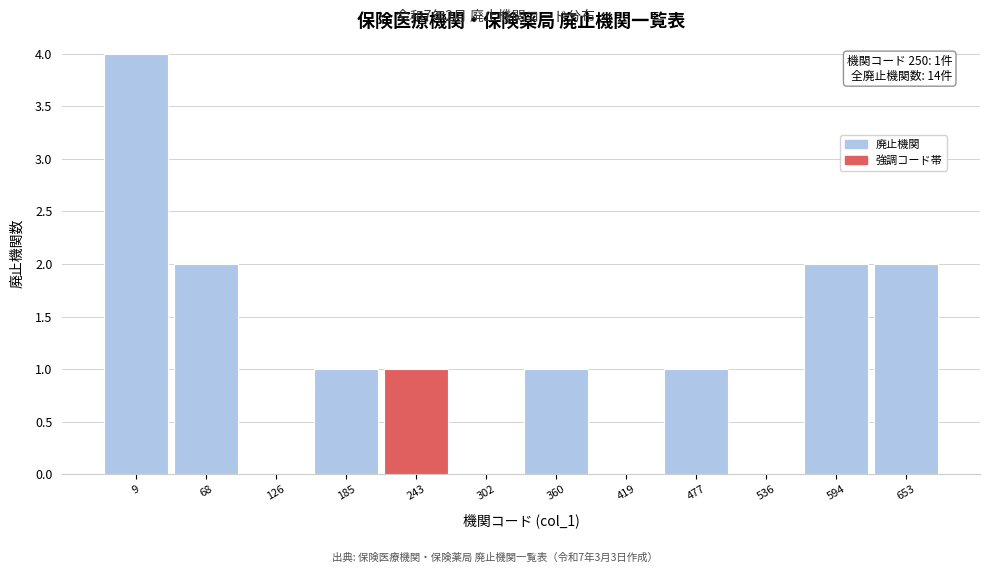

Over which range of the x-axis is the bar tallest?

-20 to 40